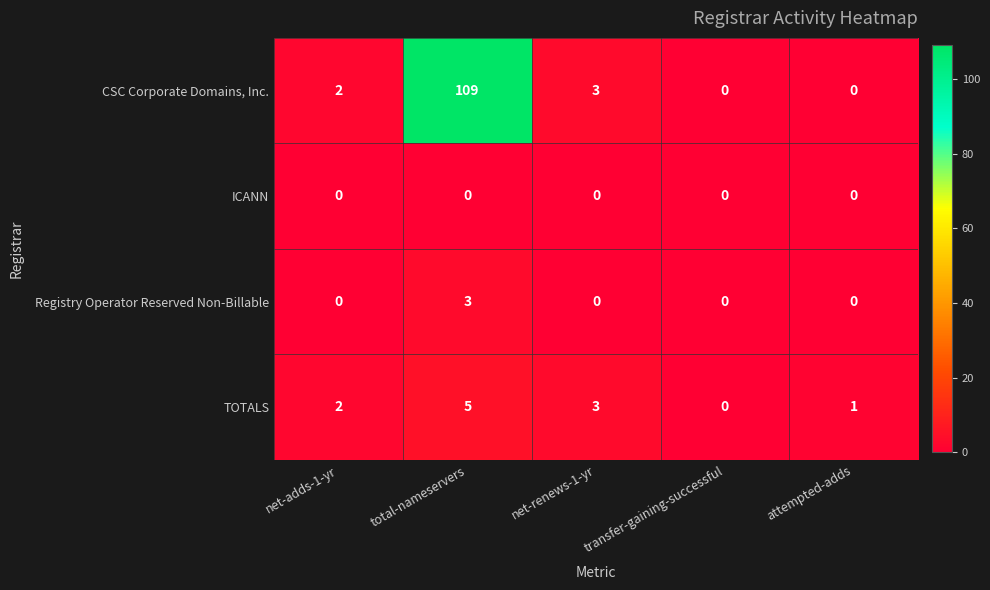

Is the value of ICANN at net-renews-1-yr greater than the value of TOTALS at attempted-adds?

No